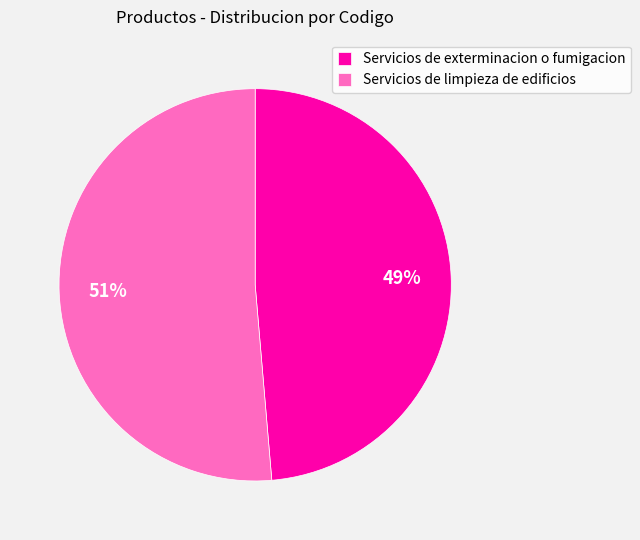

Rank the categories by value from highest to lowest.

Servicios de limpieza de edificios, Servicios de exterminacion o fumigacion